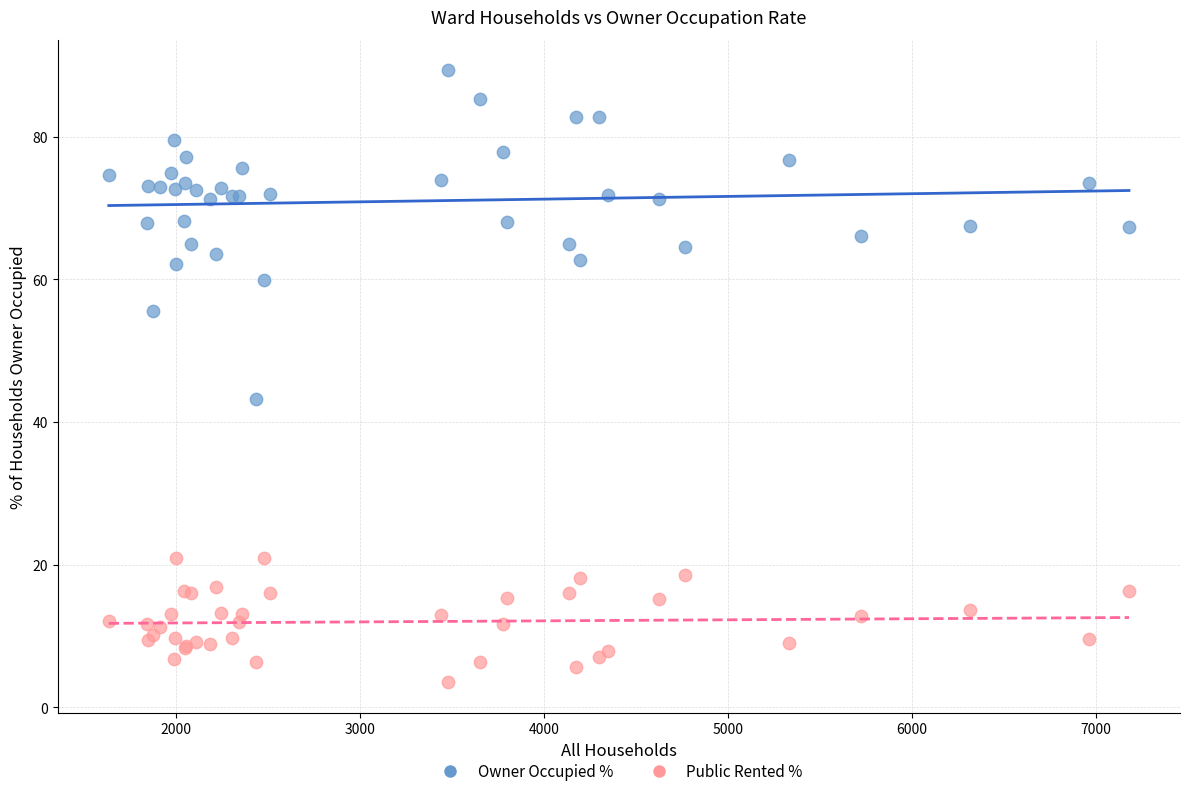

Which series contains the highest Y value?

Owner Occupied %